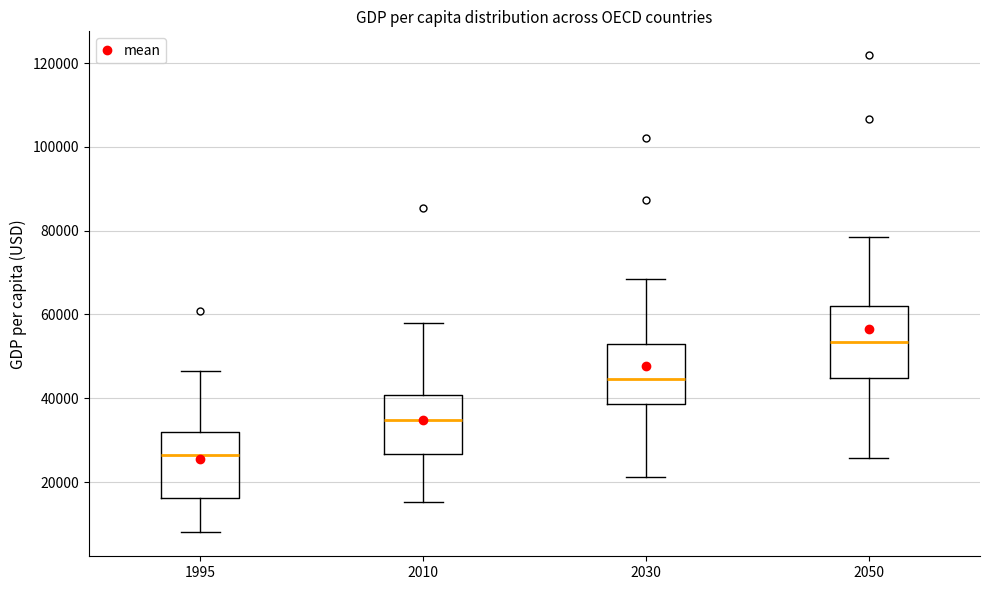

Where is the upper edge of the box at x = 1995 on the y-axis? The values are not printed on the chart, so give them approximately, as read against the axis.

32000